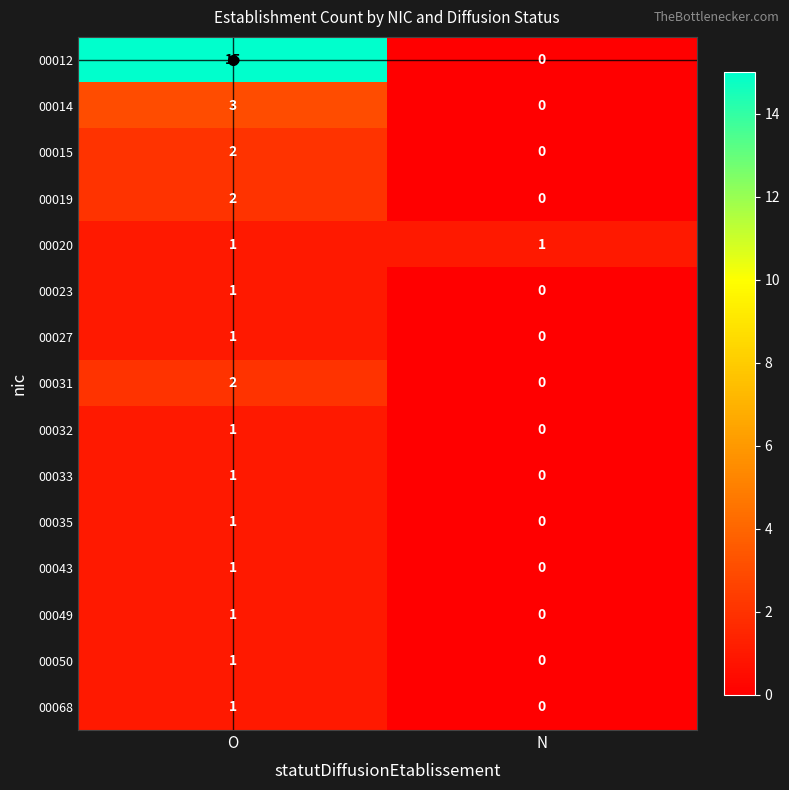

What is the average value of the 00012 series?

8